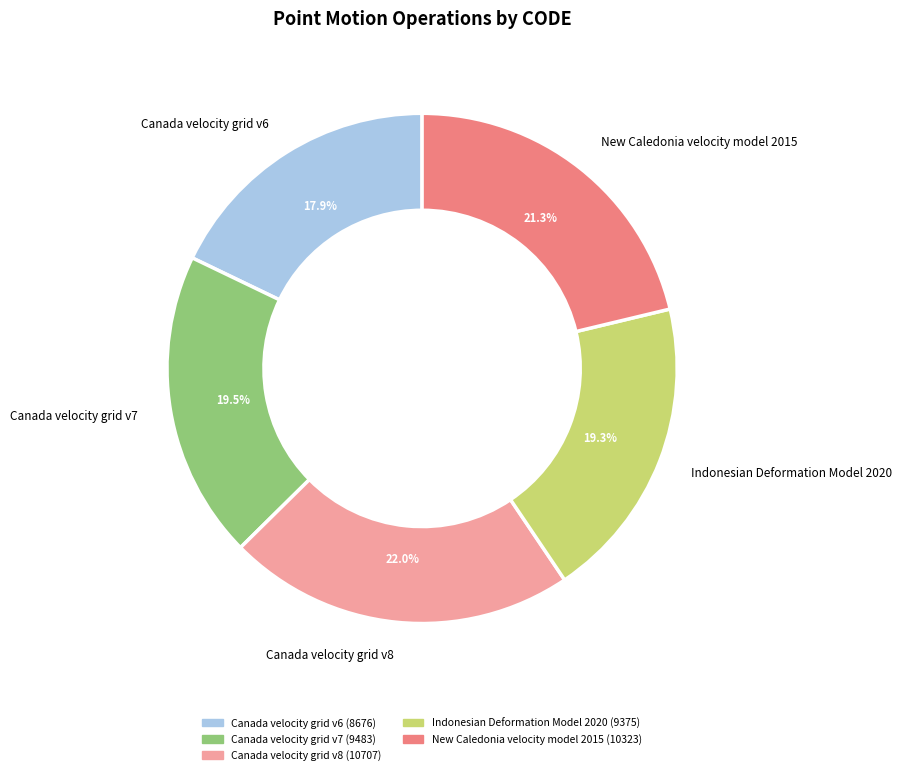

Is there a majority slice in this chart?

No